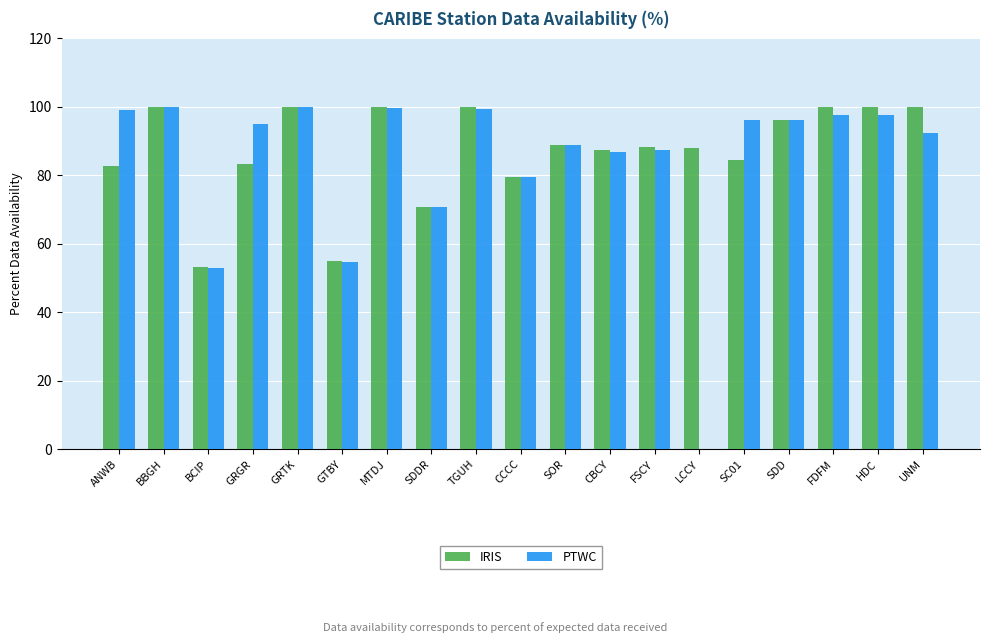

What is the approximate value of IRIS at UNM?

100.0